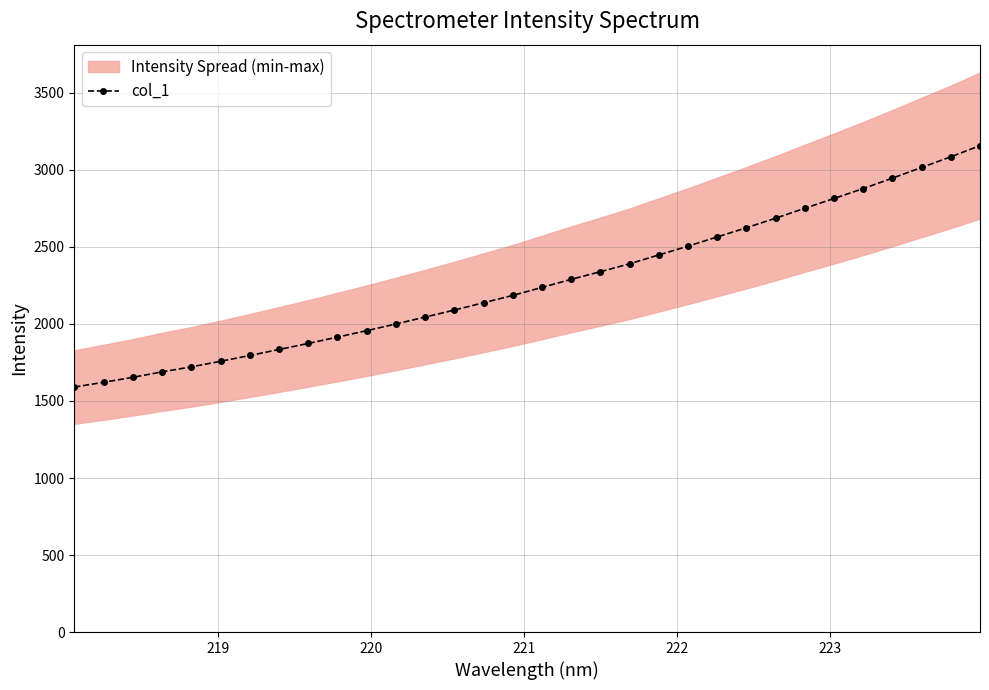

What is the highest value of the col_1 series?

3158.0